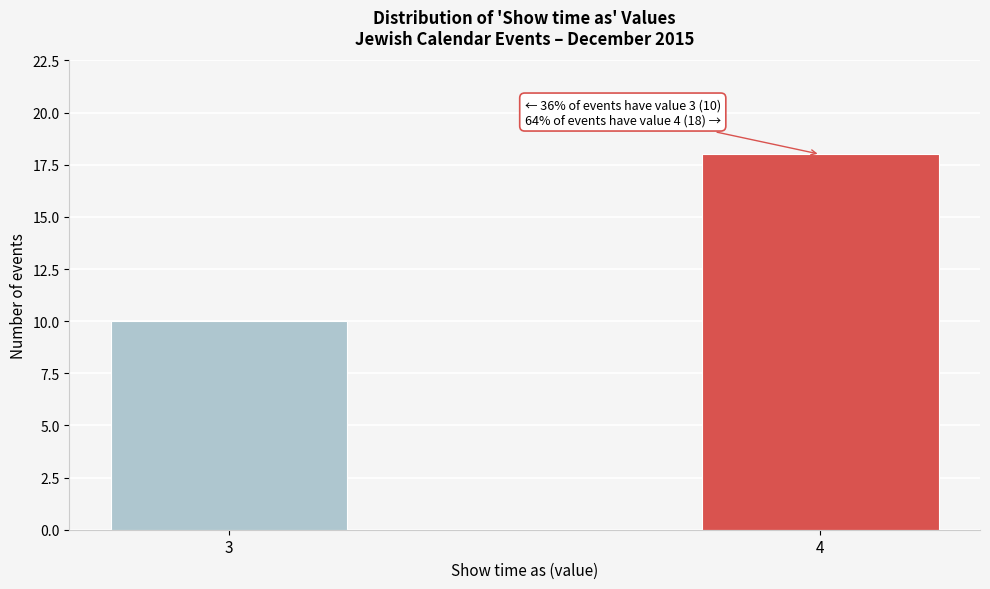

Reading left to right, what are all the values shown in this chart?

3=10	4=18